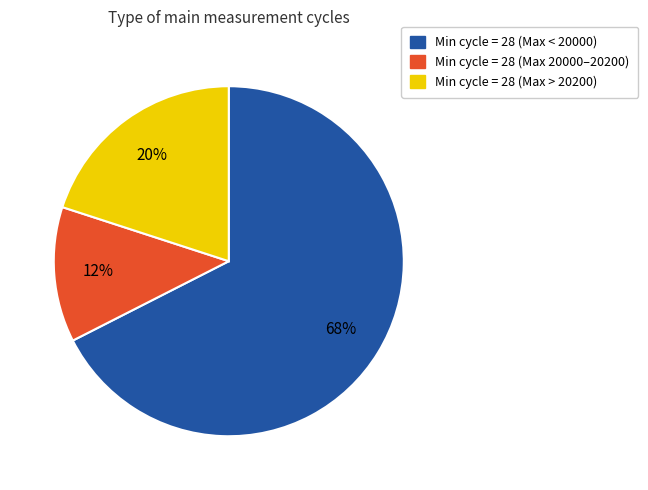

To the nearest percent, what is the average slice percentage?

33%